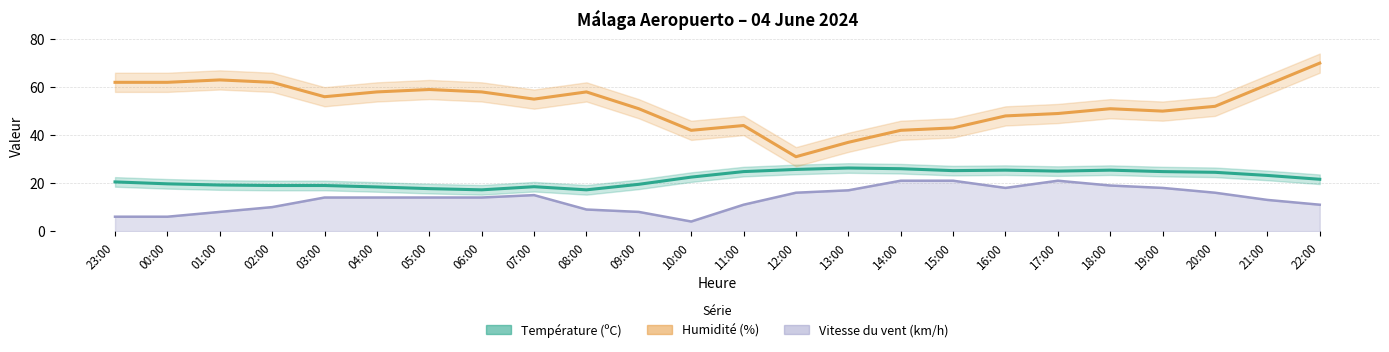

Reading right to left, list all the values displayed in this chart.

Température (ºC): 22:00=21.6	21:00=23.2	20:00=24.5	19:00=24.8	18:00=25.4	17:00=25.0	16:00=25.4	15:00=25.2	14:00=26.0	13:00=26.3	12:00=25.7	11:00=24.8	10:00=22.5	09:00=19.5	08:00=17.2	07:00=18.5	06:00=17.2	05:00=17.7	04:00=18.4	03:00=19.0	02:00=19.0	01:00=19.2	00:00=19.7	23:00=20.5
Humidité (%): 22:00=70.0	21:00=61.0	20:00=52.0	19:00=50.0	18:00=51.0	17:00=49.0	16:00=48.0	15:00=43.0	14:00=42.0	13:00=37.0	12:00=31.0	11:00=44.0	10:00=42.0	09:00=51.0	08:00=58.0	07:00=55.0	06:00=58.0	05:00=59.0	04:00=58.0	03:00=56.0	02:00=62.0	01:00=63.0	00:00=62.0	23:00=62.0
Vitesse du vent (km/h): 22:00=11.0	21:00=13.0	20:00=16.0	19:00=18.0	18:00=19.0	17:00=21.0	16:00=18.0	15:00=21.0	14:00=21.0	13:00=17.0	12:00=16.0	11:00=11.0	10:00=4.0	09:00=8.0	08:00=9.0	07:00=15.0	06:00=14.0	05:00=14.0	04:00=14.0	03:00=14.0	02:00=10.0	01:00=8.0	00:00=6.0	23:00=6.0